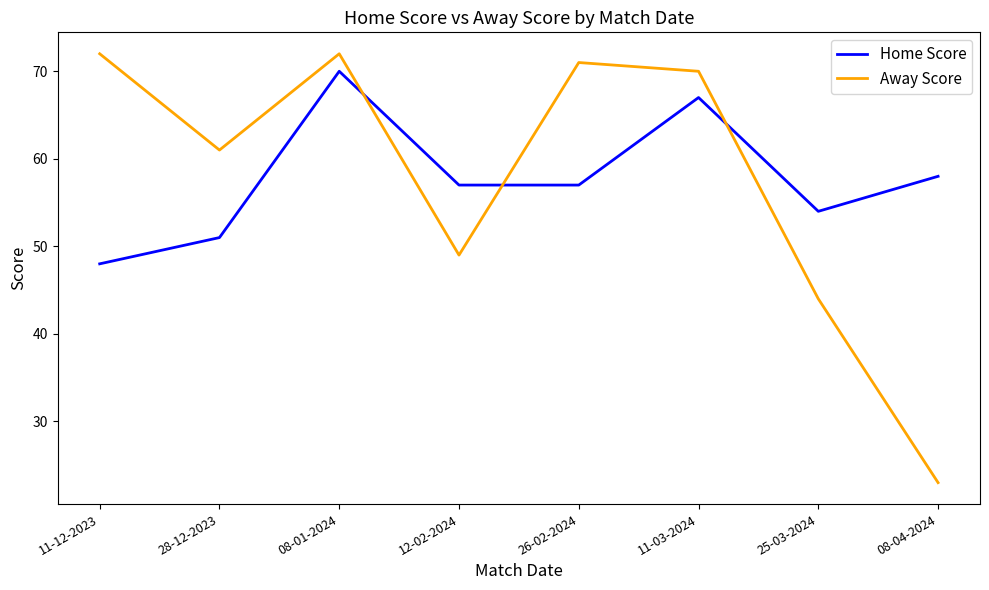

What is the total value across all series at 08-01-2024?

142